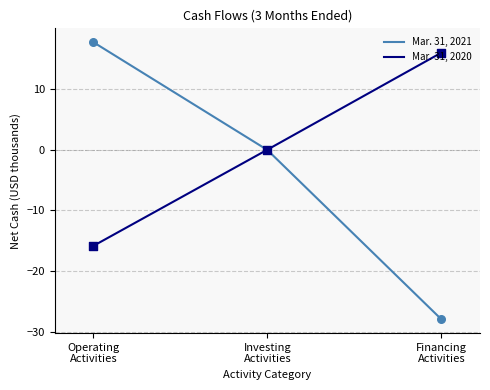

At which category is the sum across all series the highest?

Operating
Activities